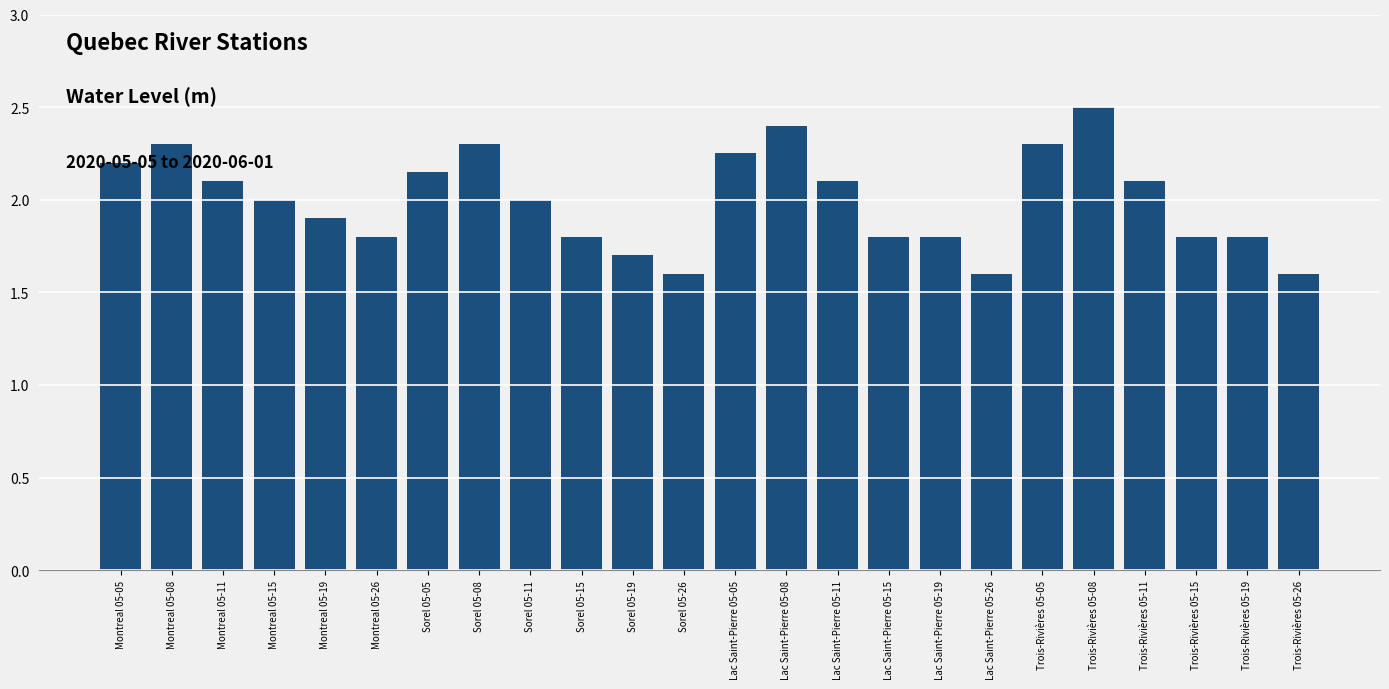

The chart shows a value of 2.8 at Sorel 05-19. True or false?

False